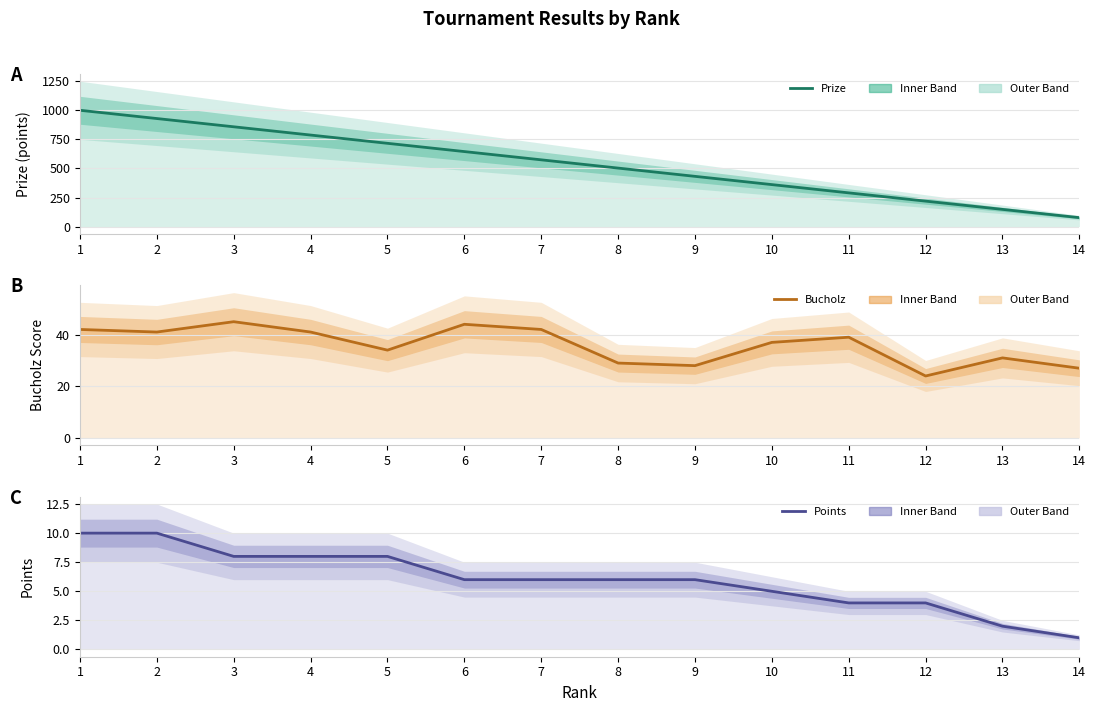

Rank the series at 11 from lowest to highest value.

Points, Bucholz, Prize